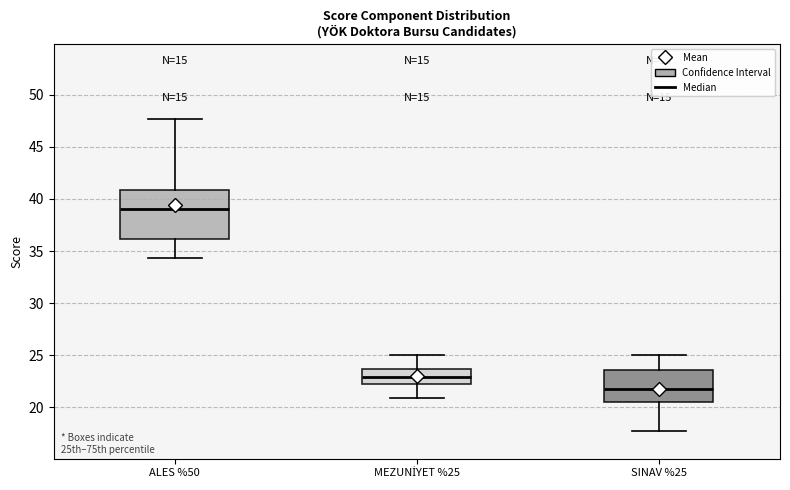

Which box is the tallest, from its lower edge to its upper edge?

ALES %50